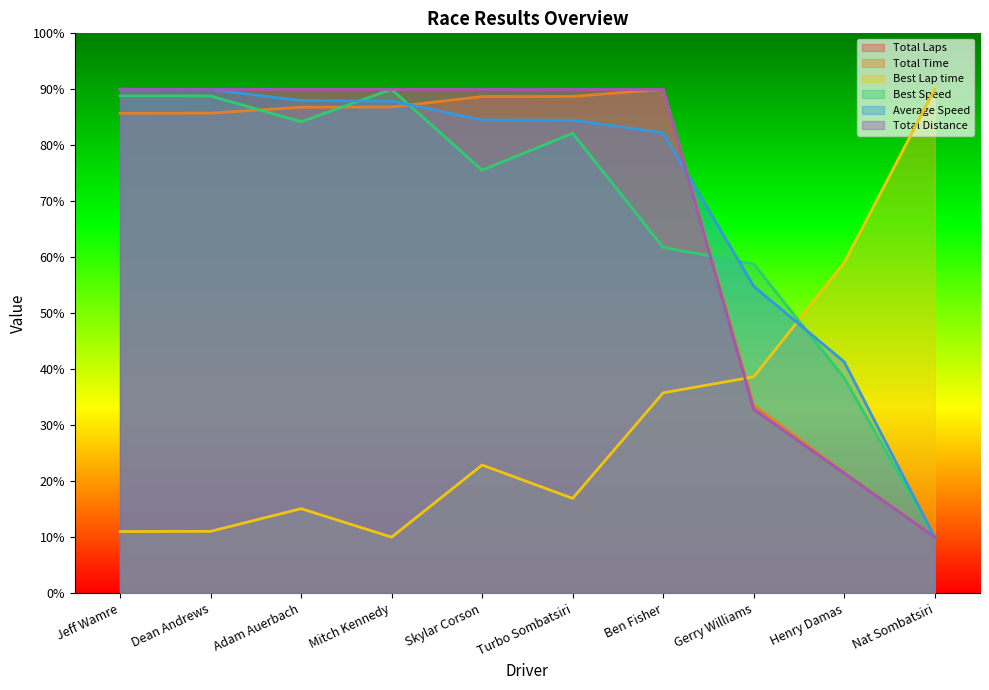

True or false: Best Speed has a value of 41.6 at Adam Auerbach.

False